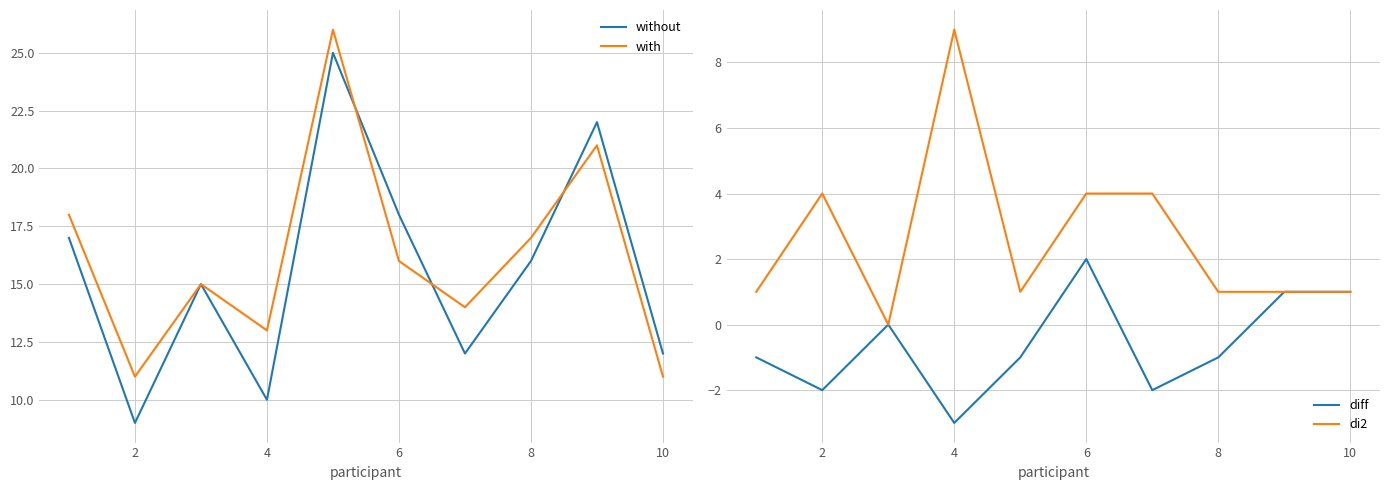

The with series shows 4 at 10. True or false?

False